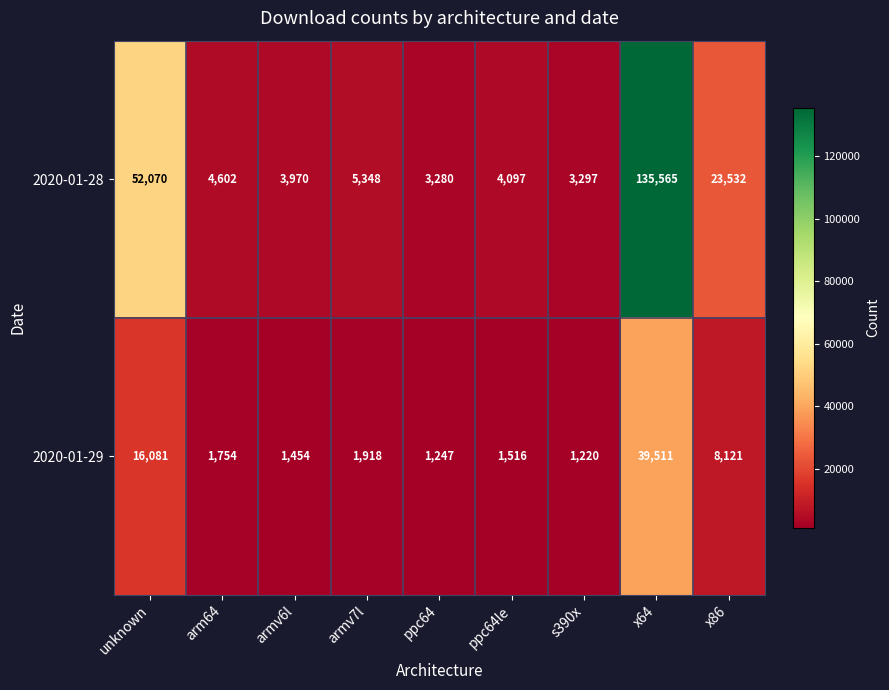

What is the difference between the 2020-01-28 values at armv6l and ppc64le?

127